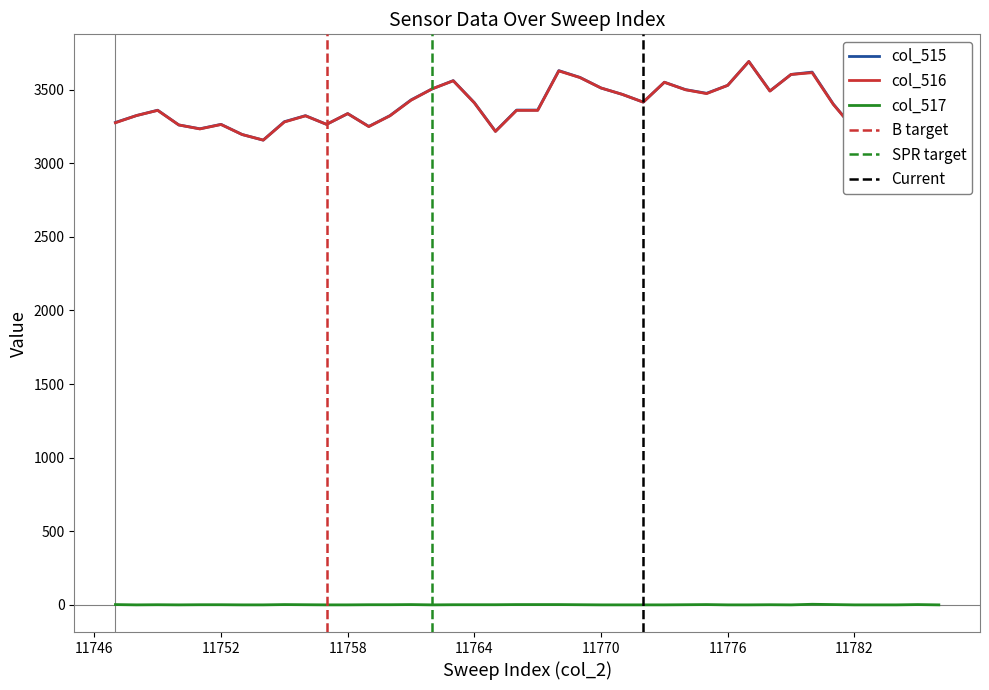

What is the highest value of the col_515 series?

3691